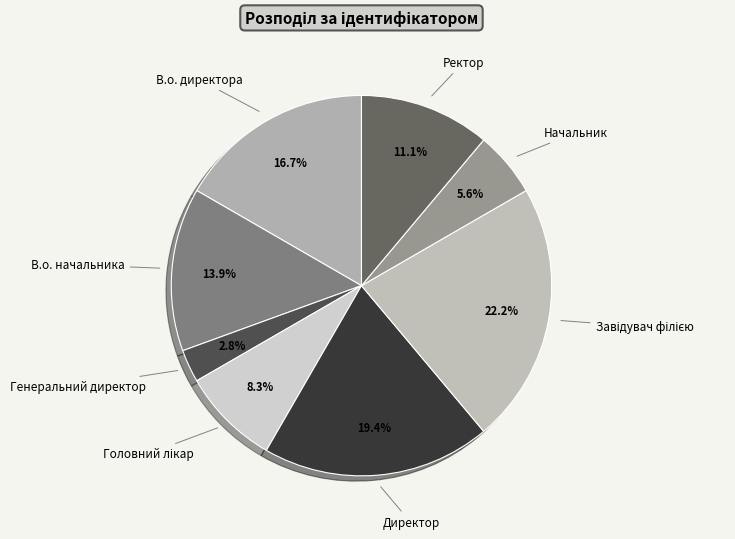

Combined, what portion of the pie is В.о. директора and Ректор?

27.8%